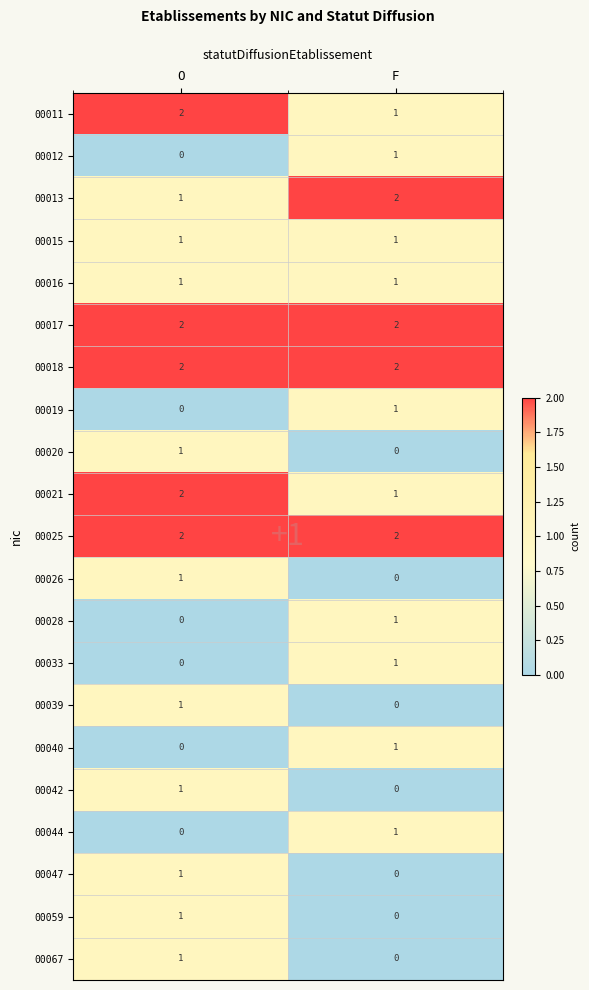

At how many categories does at least one series exceed 0?

2